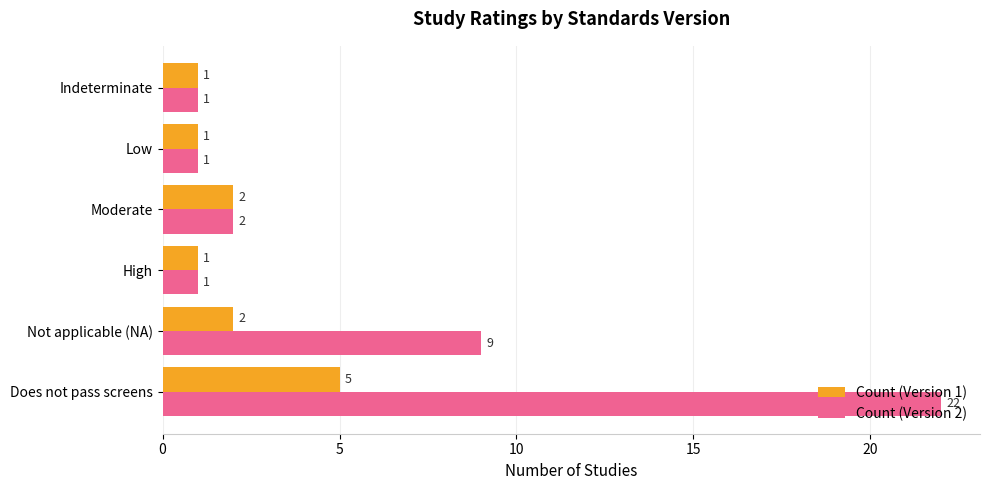

What is the spread (max minus min) of values at Does not pass screens?

17